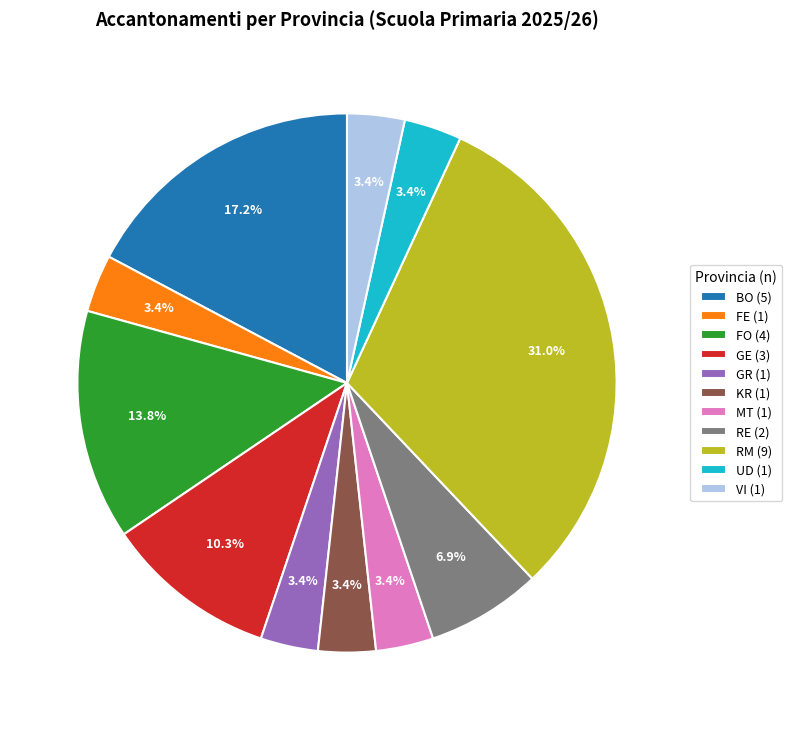

Count the number of slices in the pie.

11